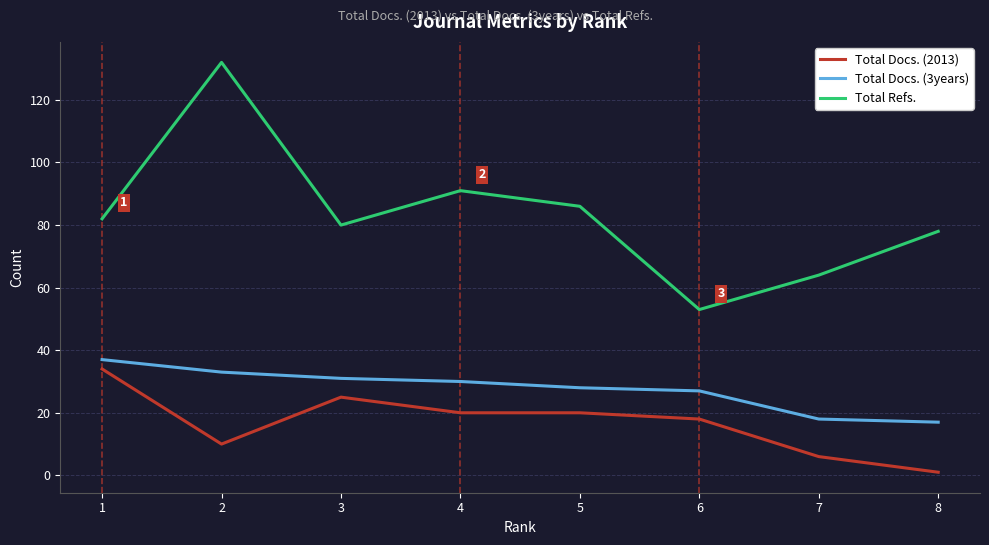

At 2, list the series in order from smallest to largest.

Total Docs. (2013), Total Docs. (3years), Total Refs.